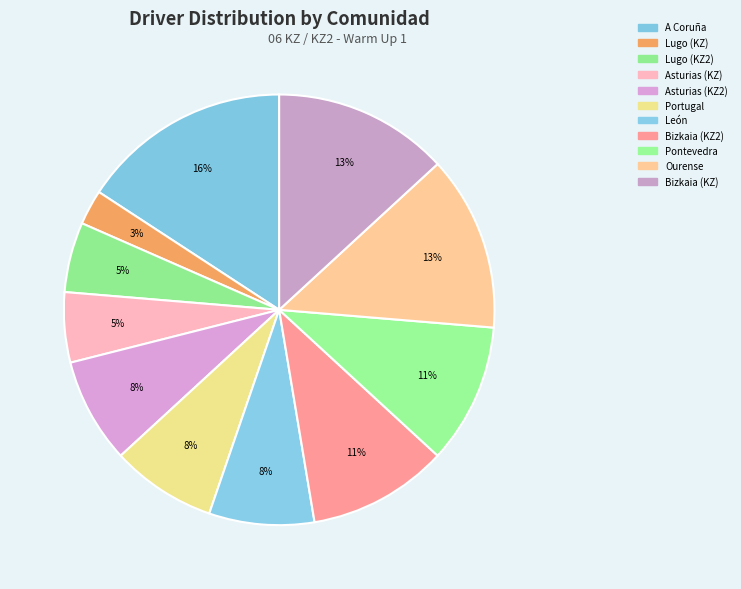

Combined, do Asturias (KZ) and Portugal account for over 50%?

No